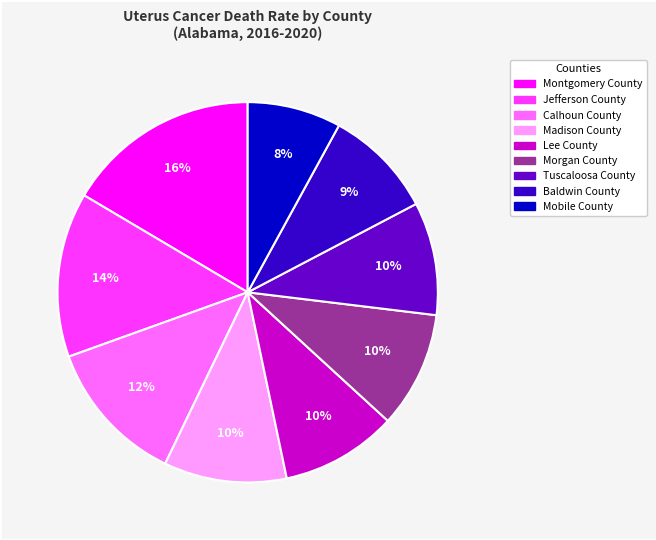

Is the sum of Tuscaloosa County and Madison County greater than half?

No